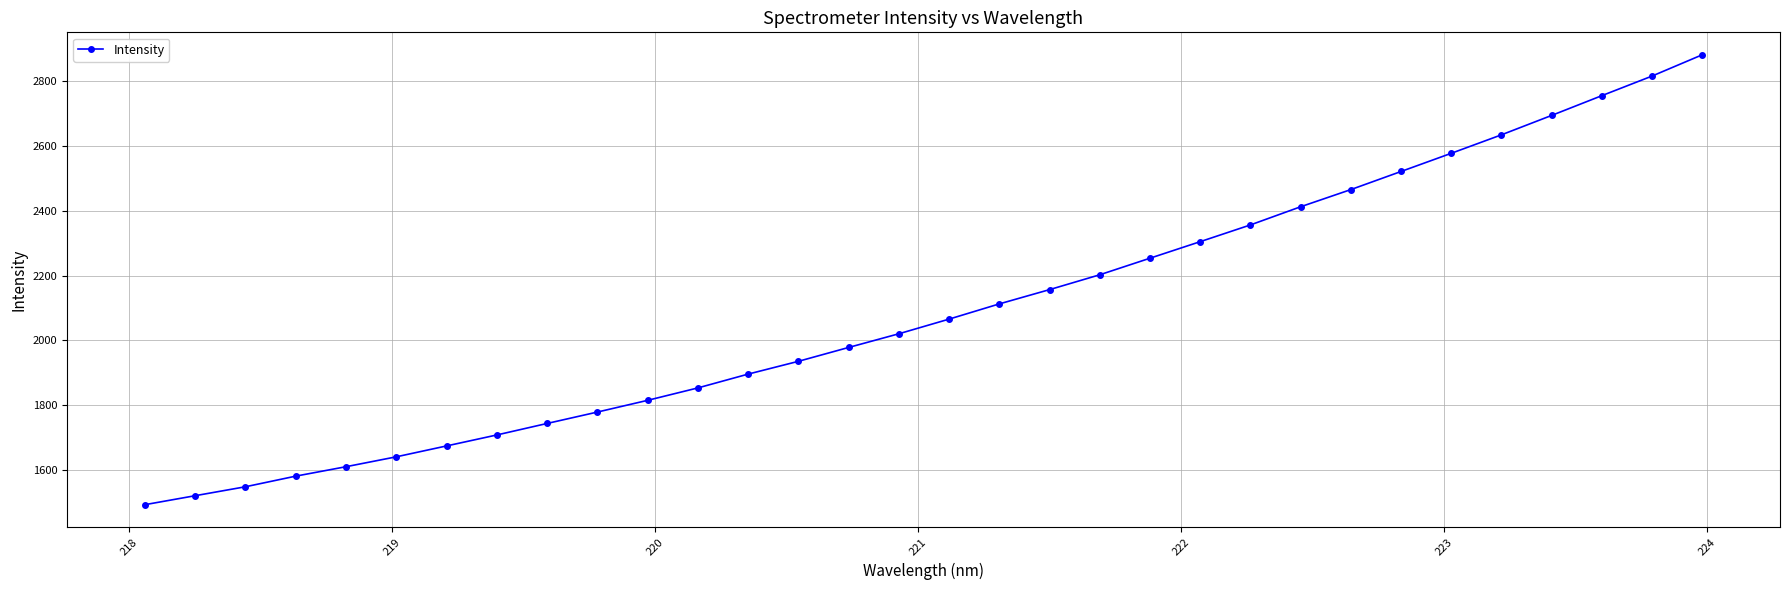

What is the value of the 23rd point from the left?

2356.6